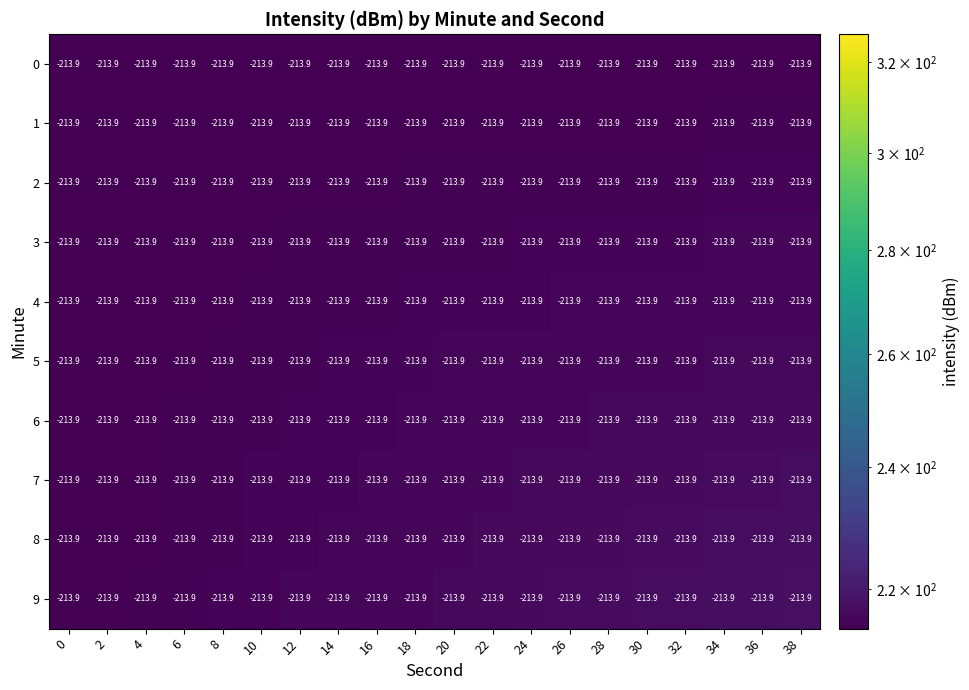

Which has a higher value, 36 or 30?

36